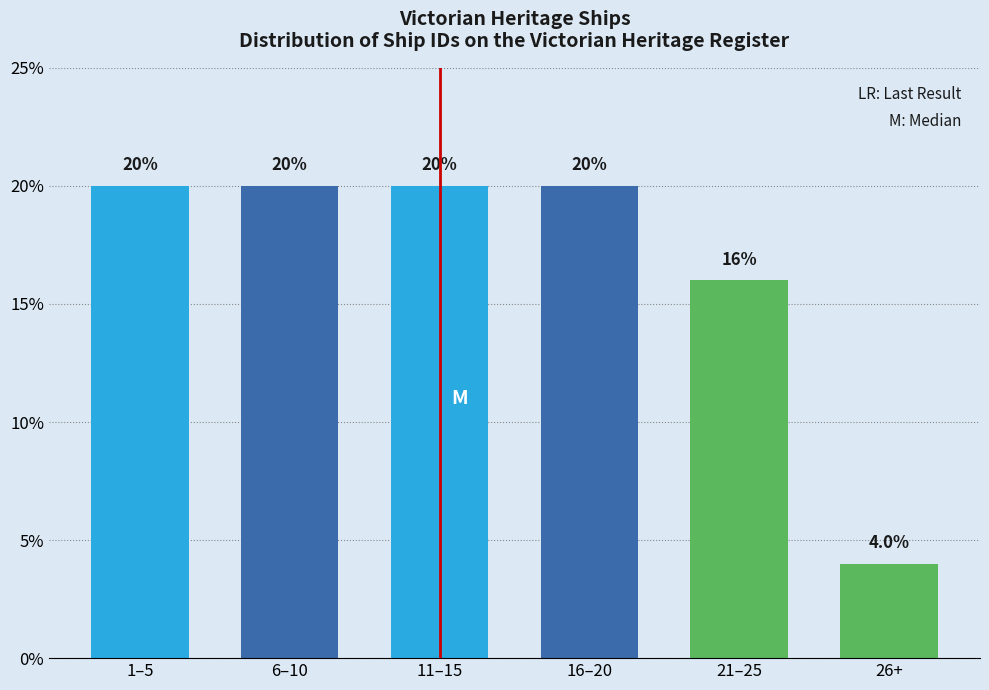

Reading right to left, list all the values displayed in this chart.

26+=4	21–25=16	16–20=20	11–15=20	6–10=20	1–5=20